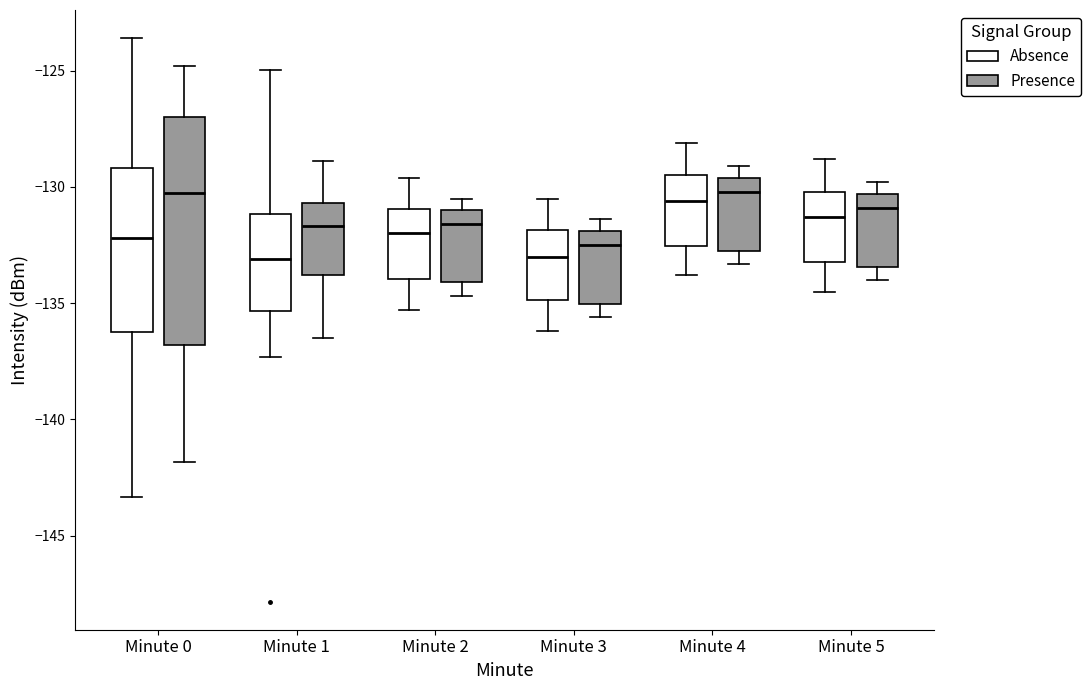

Reading left to right, transcribe this box plot: for each box, give where its median line is, the range the box spans, and where its two whiskers end, as read against the y-axis. The values are not printed on the chart, so give them approximately, as read against the axis.

Minute 0 (Absence): median -132.0, box -136.0 to -129.0, whiskers -143.5 to -123.5
Minute 0 (Presence): median -130.5, box -137.0 to -127.0, whiskers -142.0 to -125.0
Minute 1 (Absence): median -133.0, box -135.5 to -131.0, whiskers -137.5 to -125.0
Minute 1 (Presence): median -131.5, box -134.0 to -130.5, whiskers -136.5 to -129.0
Minute 2 (Absence): median -132.0, box -134.0 to -131.0, whiskers -135.5 to -129.5
Minute 2 (Presence): median -131.5, box -134.0 to -131.0, whiskers -134.5 to -130.5
Minute 3 (Absence): median -133.0, box -135.0 to -132.0, whiskers -136.0 to -130.5
Minute 3 (Presence): median -132.5, box -135.0 to -132.0, whiskers -135.5 to -131.5
Minute 4 (Absence): median -130.5, box -132.5 to -129.5, whiskers -134.0 to -128.0
Minute 4 (Presence): median -130.0, box -132.5 to -129.5, whiskers -133.5 to -129.0
Minute 5 (Absence): median -131.5, box -133.0 to -130.0, whiskers -134.5 to -129.0
Minute 5 (Presence): median -131.0, box -133.5 to -130.5, whiskers -134.0 to -130.0